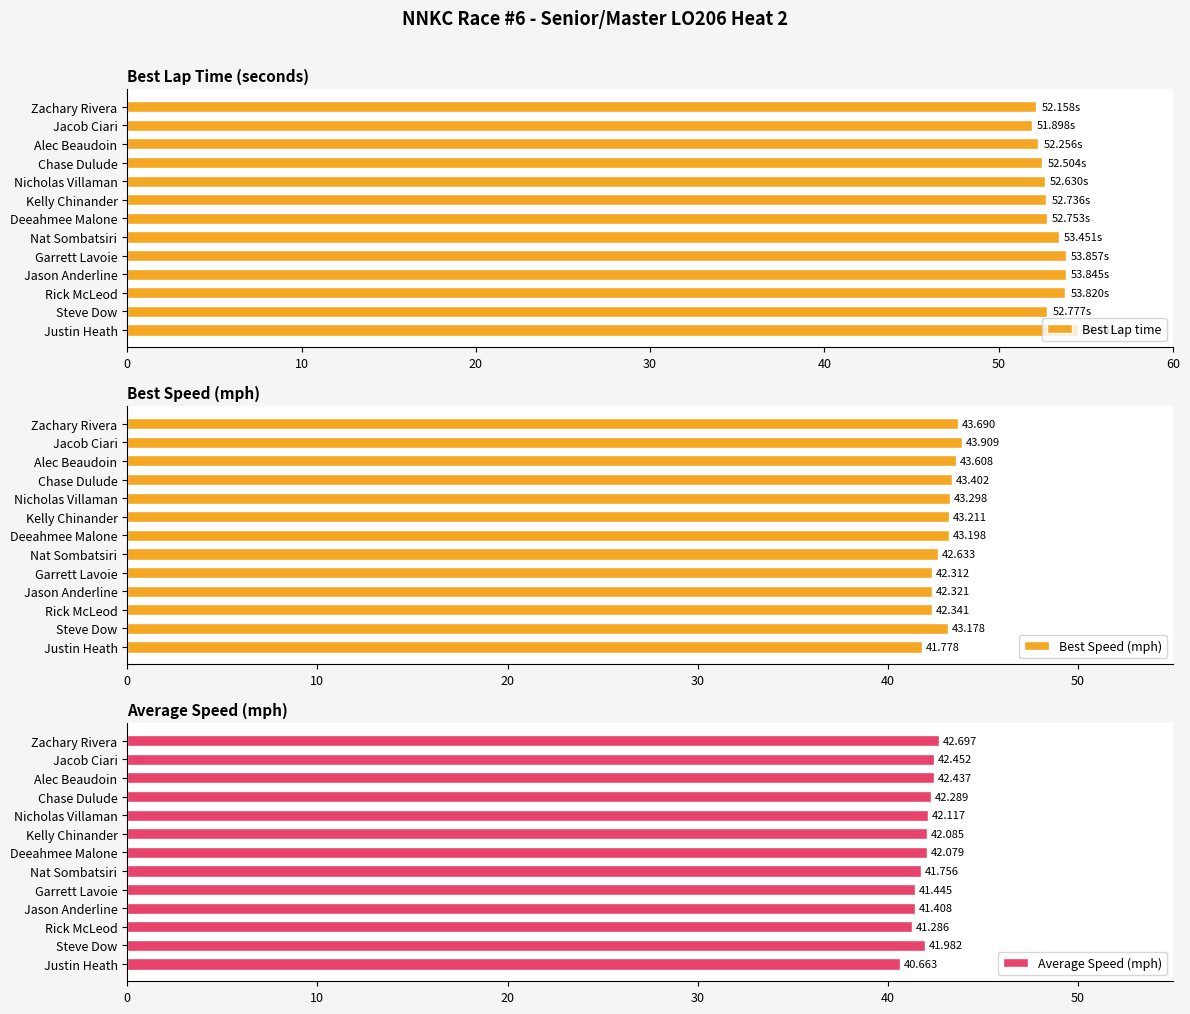

What is the sum of the Best Lap time values at Chase Dulude and Kelly Chinander?

105.2